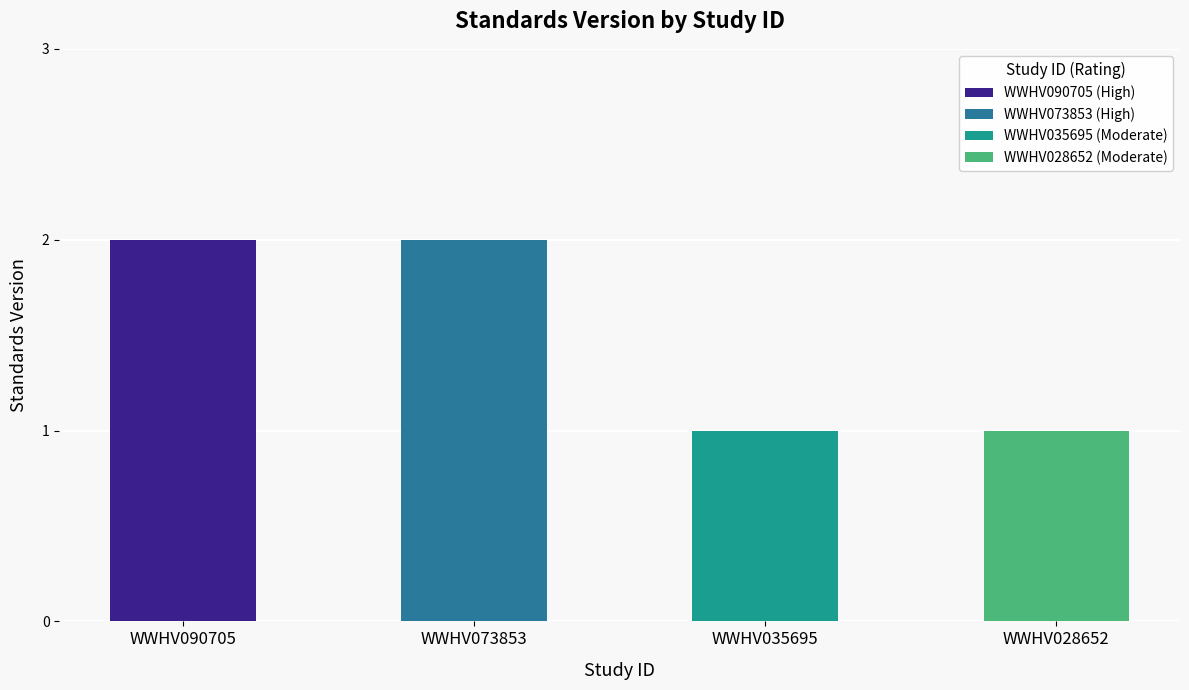

The value at WWHV090705 is 1. True or false?

False